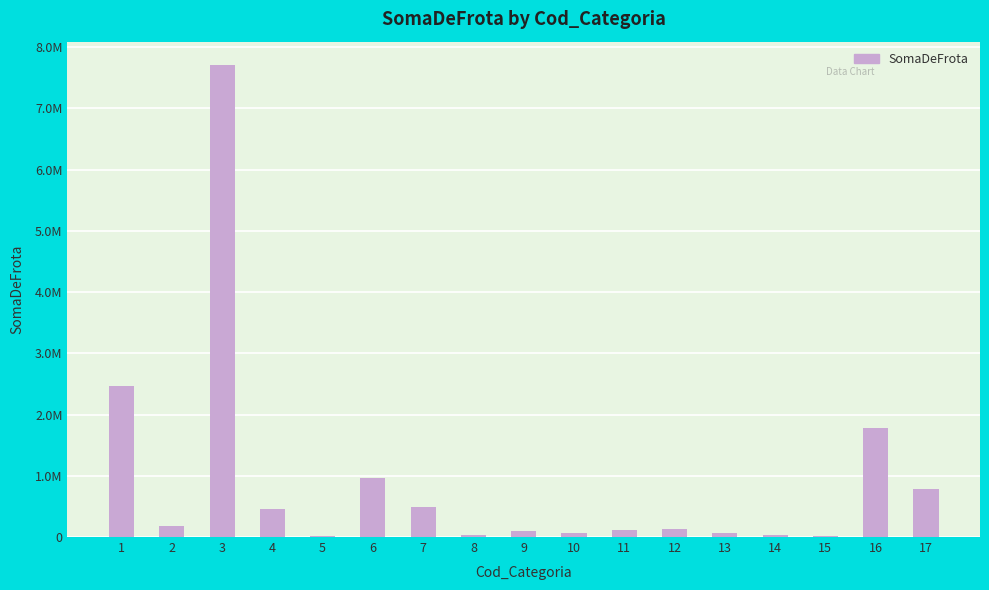

What is the difference between the second highest and minimum values?

2455879.2